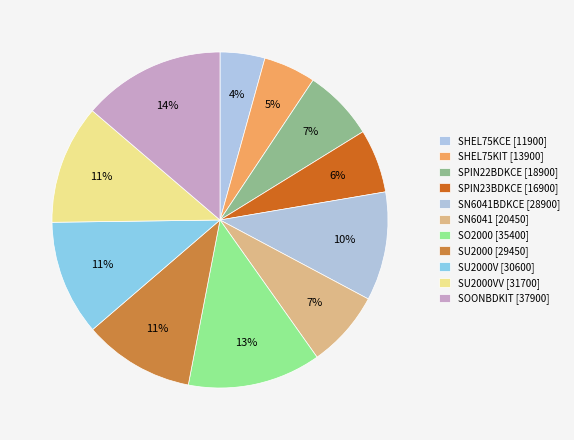

How many slices are in this pie chart?

11